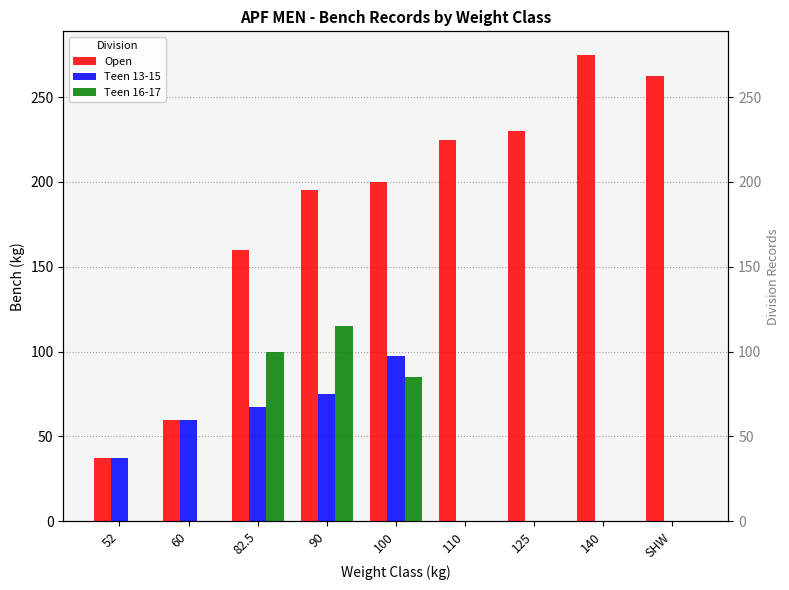

Which series changed the most between 125 and SHW?

Open